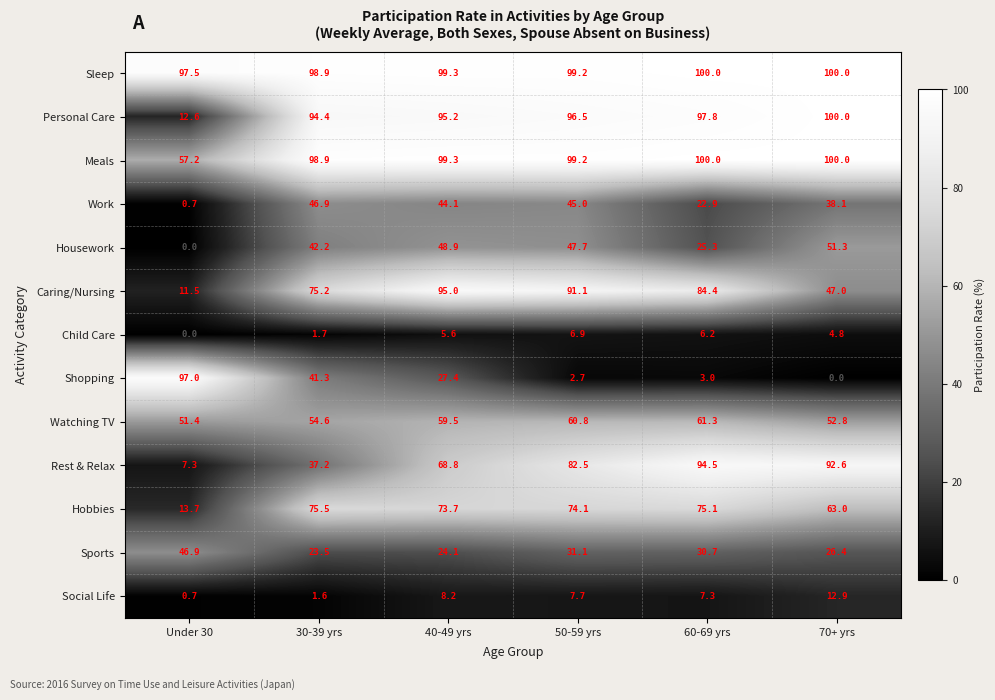

At how many categories does at least one series exceed 53?

6